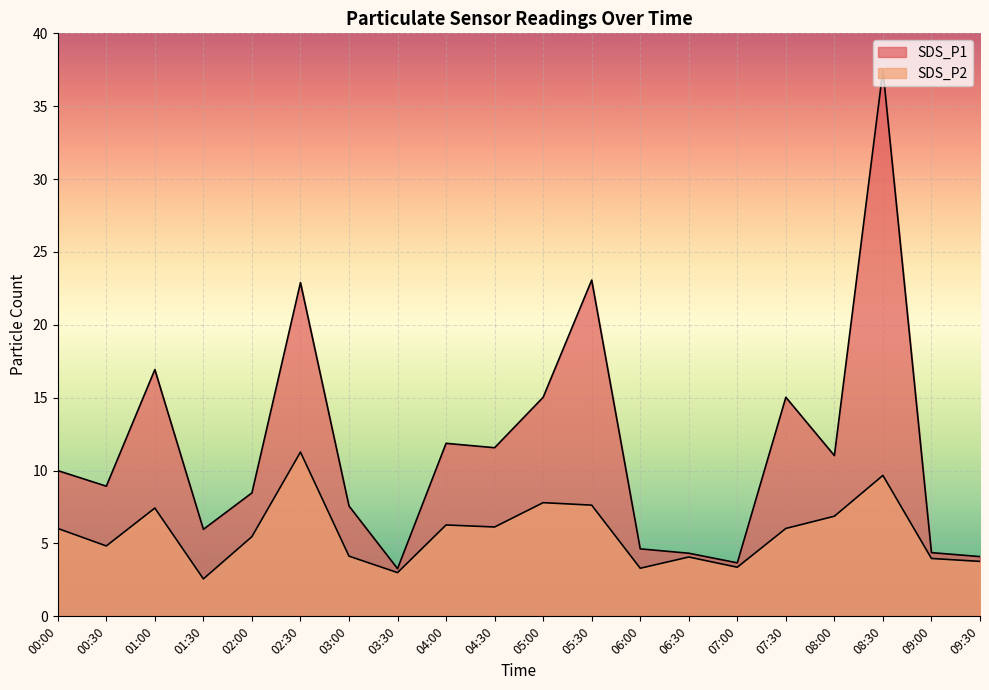

Is it true that SDS_P2 equals 4.1 at 06:30?

True